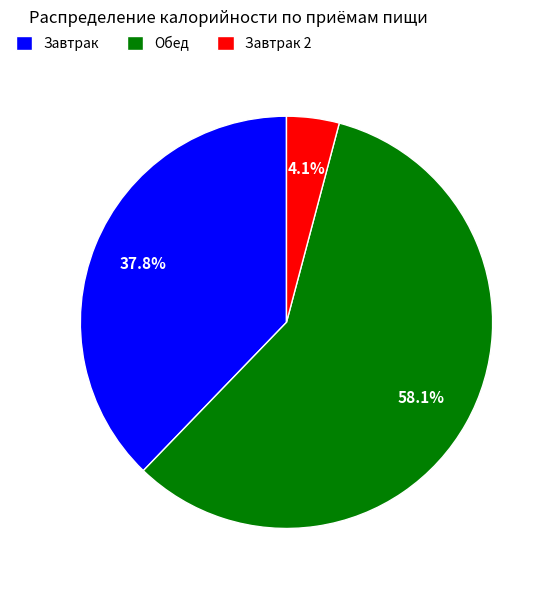

Is it true that Обед is 50% of the pie?

False